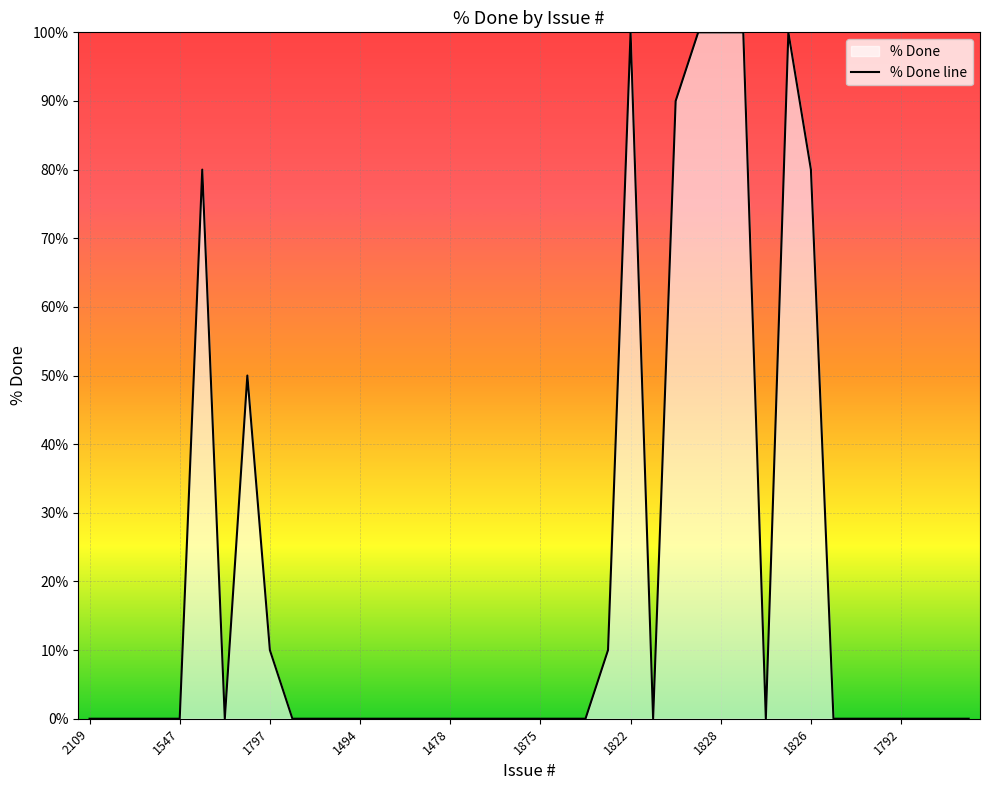

The chart shows a value of -37 at 1792. True or false?

False